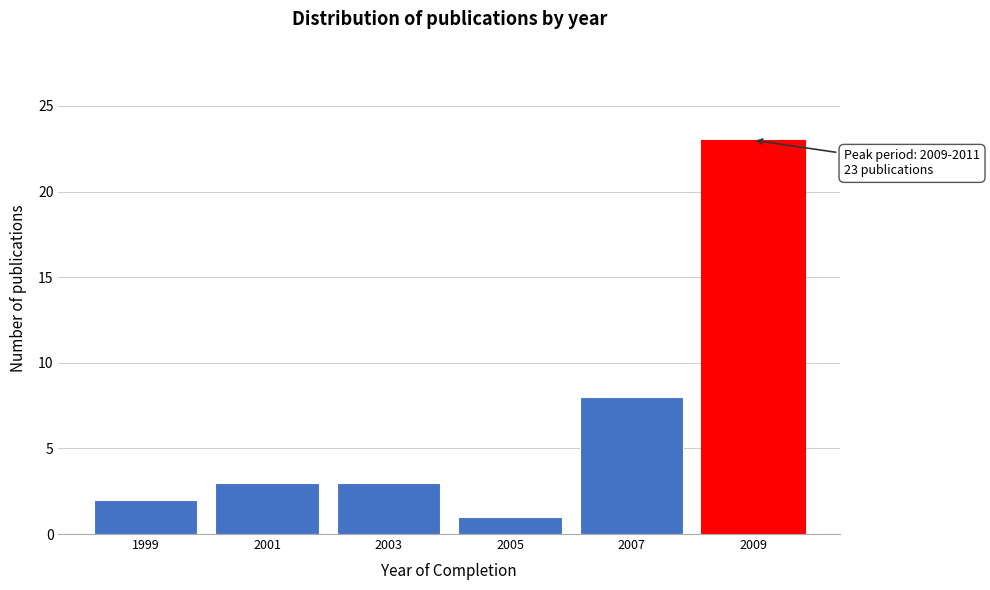

Reading right to left, list all the values displayed in this chart.

2009=23	2007=8	2005=1	2003=3	2001=3	1999=2